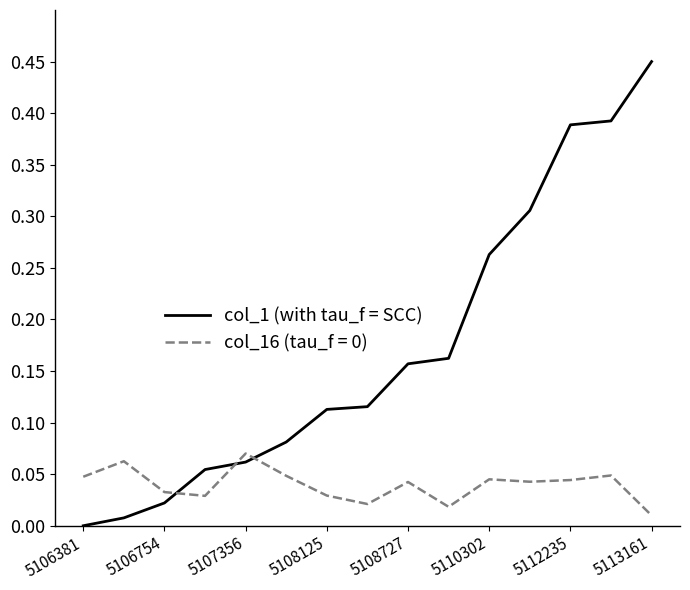

Does the chart display data point markers on the line(s)?

No